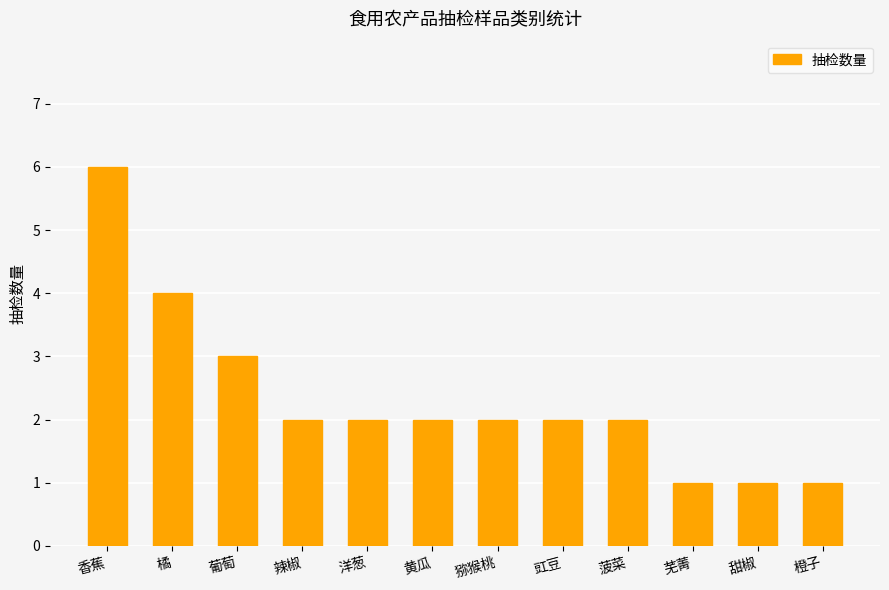

What value does the data have at 葡萄?

3